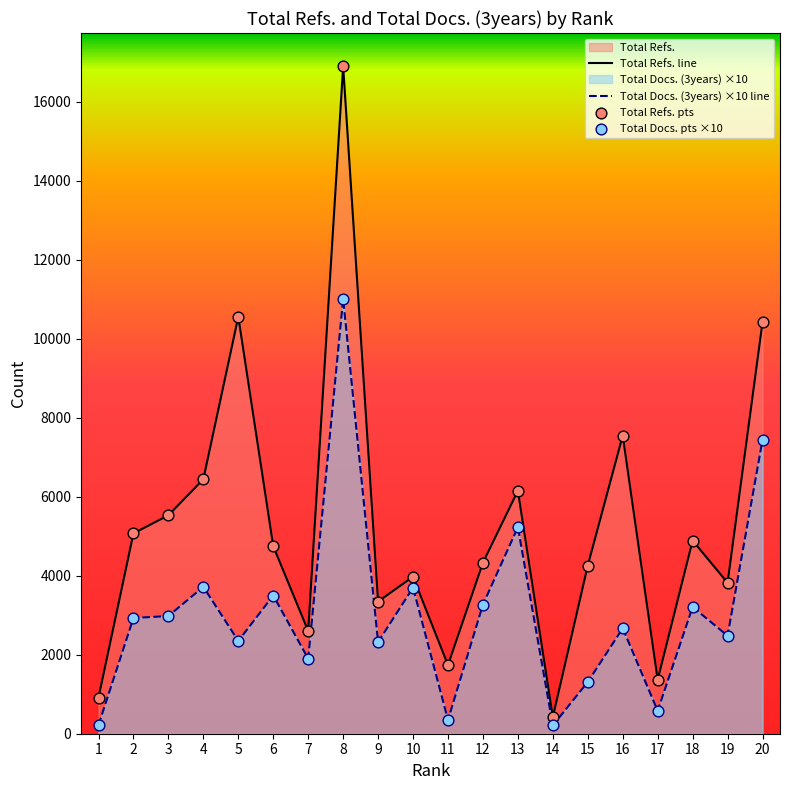

Which series reaches the maximum Y coordinate?

Total Refs. line